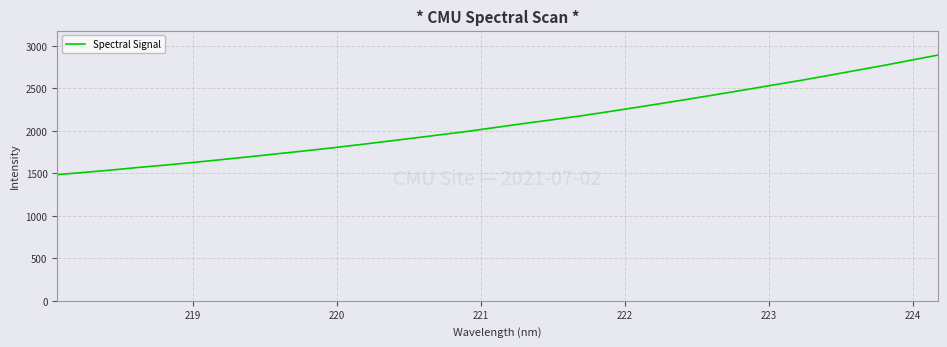

What is the greatest value displayed?

2890.8